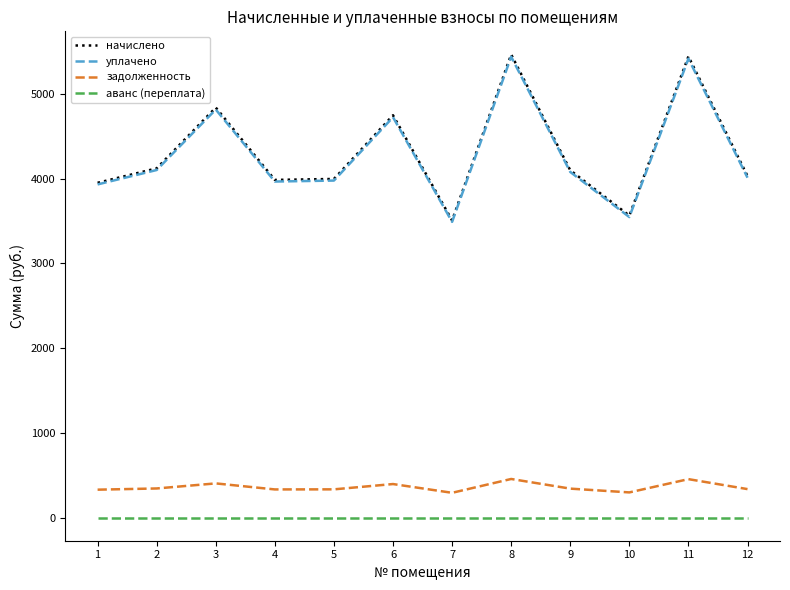

True or false: задолженность and аванс (переплата) intersect in this chart.

False